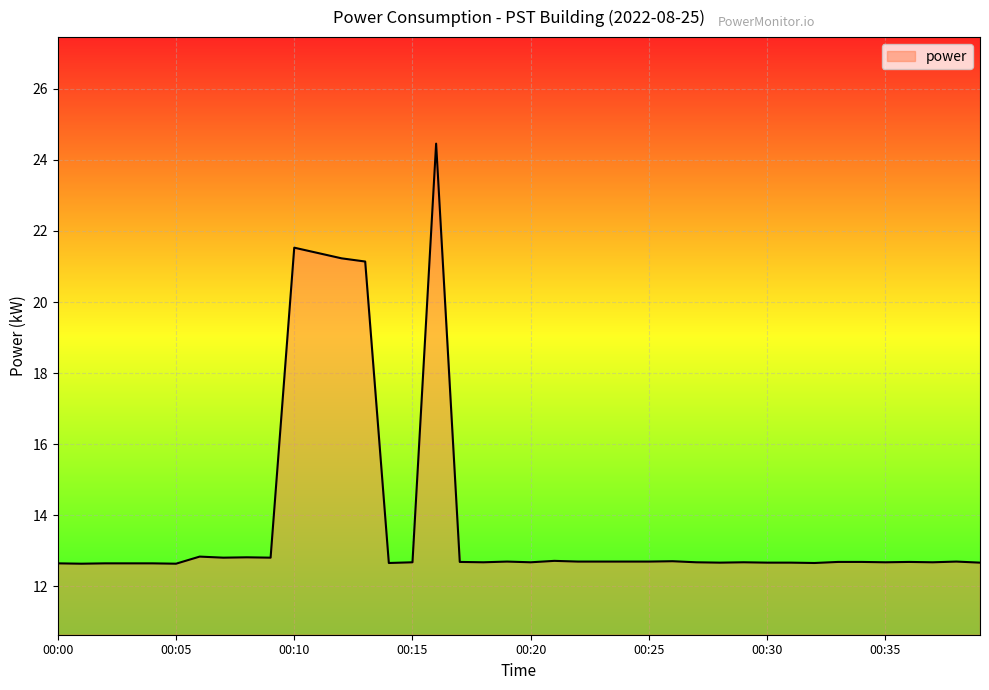

What is the difference between the second highest and second lowest values?

8.9